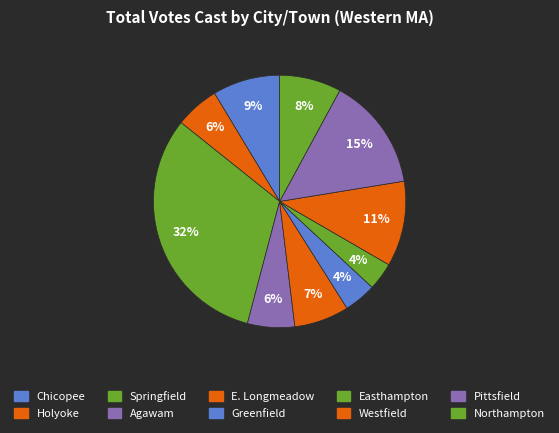

Do E. Longmeadow and Greenfield together represent more than half of the pie?

No